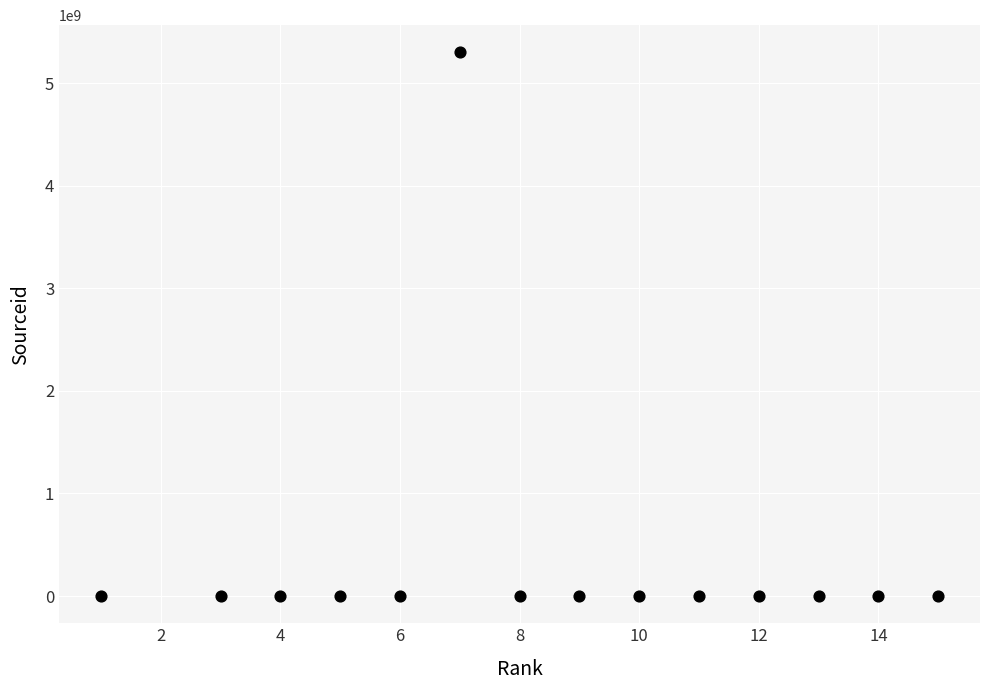

What is the range of Y values (max minus min)?

5300139898